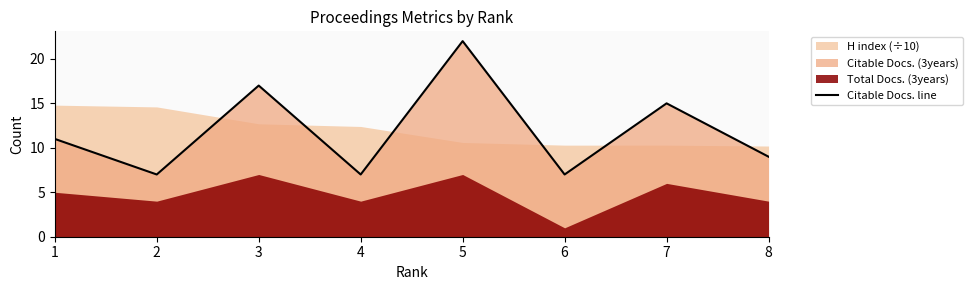

At which category does the data reach its first local peak?

3